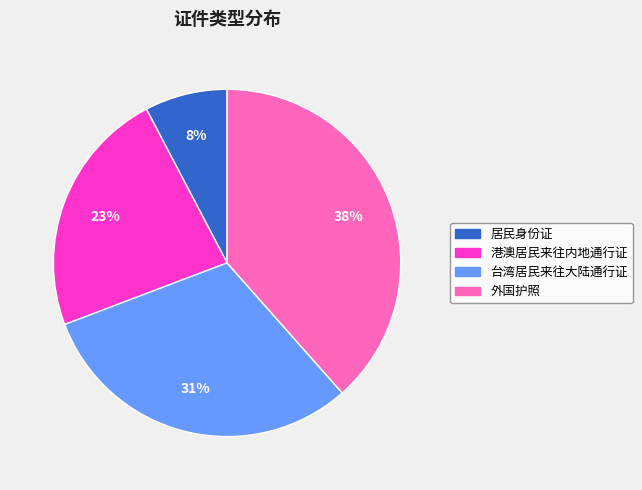

The 港澳居民来往内地通行证 slice represents 30% of the pie. True or false?

False